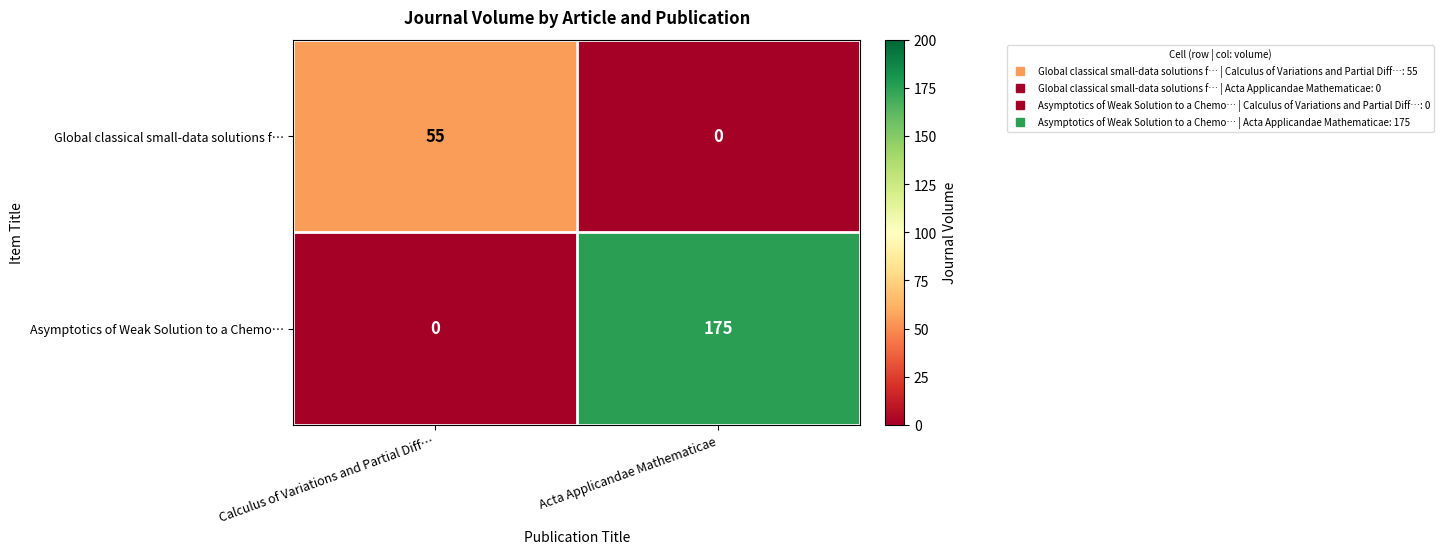

The value of Global classical small-data solutions f… at Calculus of Variations and Partial Diff… is 90. True or false?

False